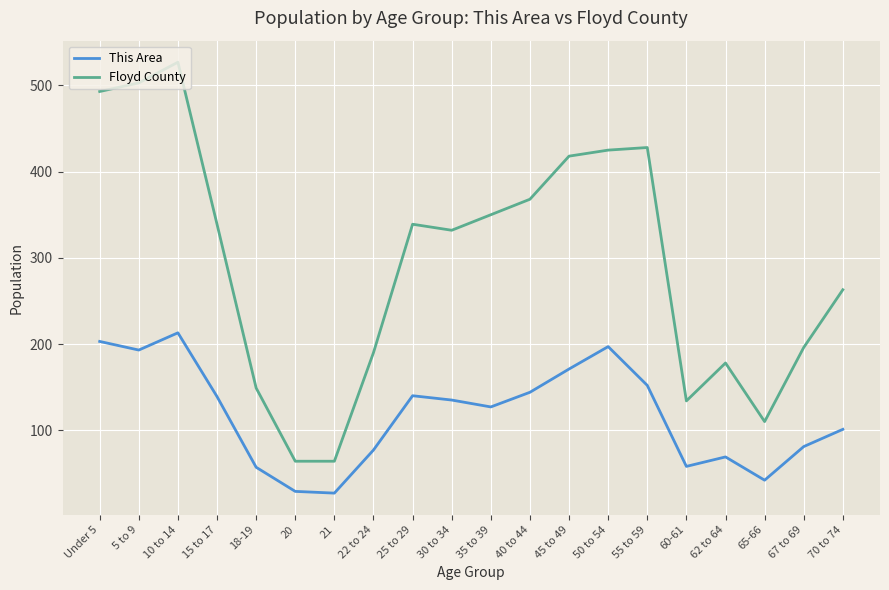

Read the Floyd County value at 30 to 34, to the nearest 10.

330